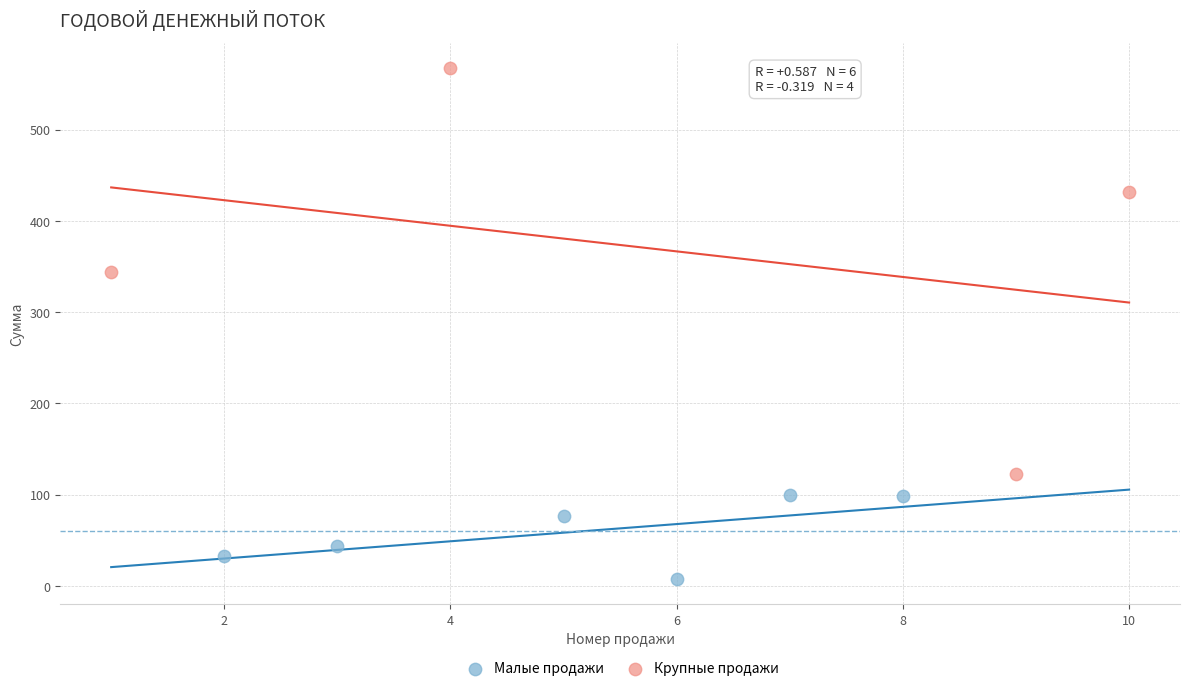

Which series has the widest spread of Y values?

Крупные продажи